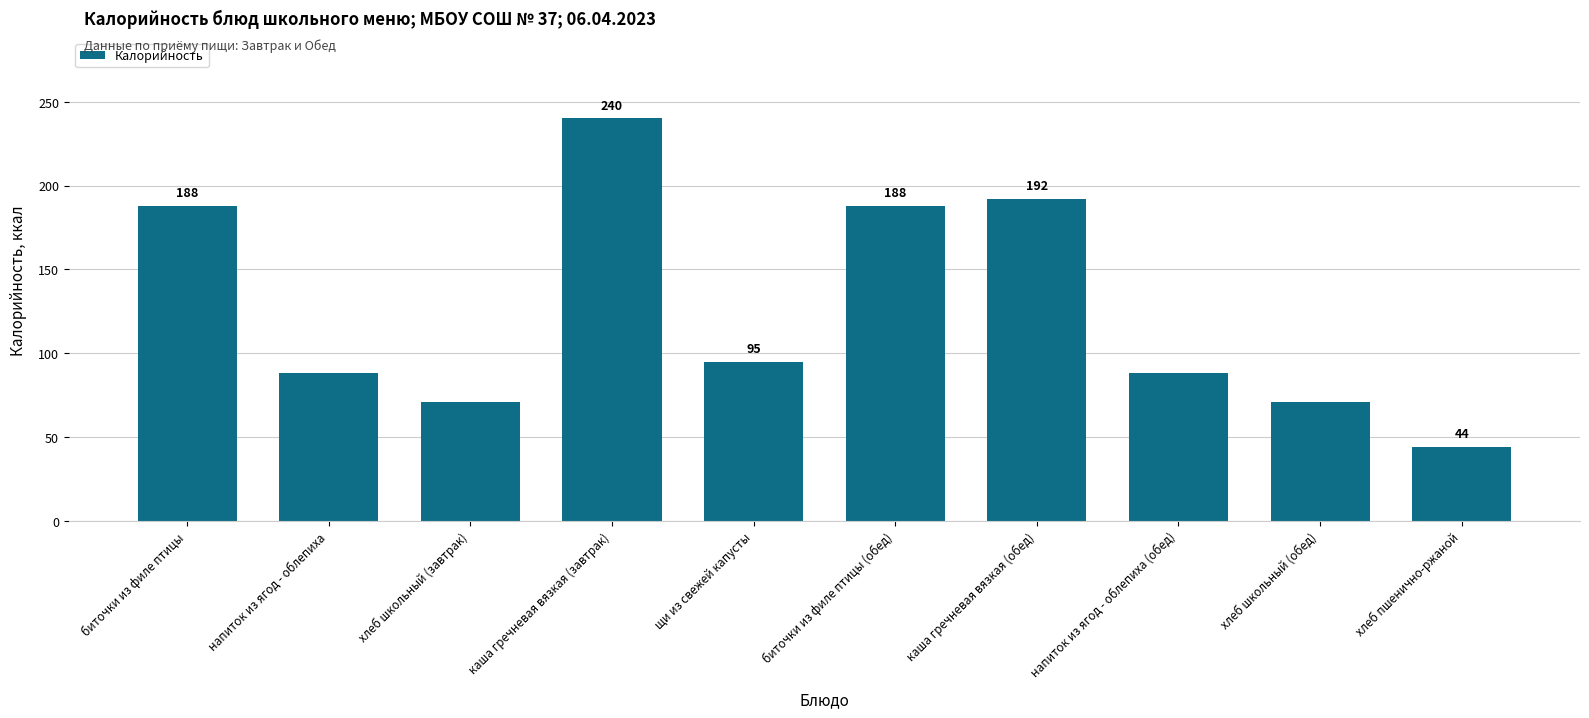

Reading left to right, list all the values displayed in this chart.

188	88	71	240	95	188	192	88	71	44